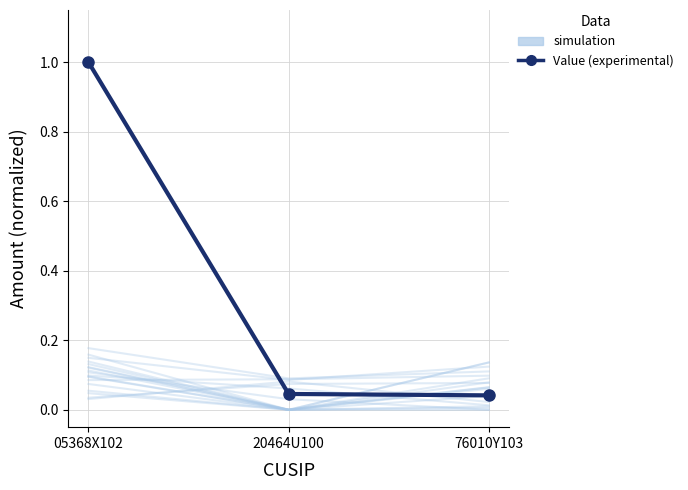

How many lines are shown in the chart?

2